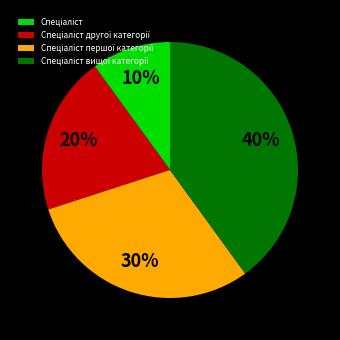

To the nearest percent, what is the difference between the largest and smallest slice percentages?

30%